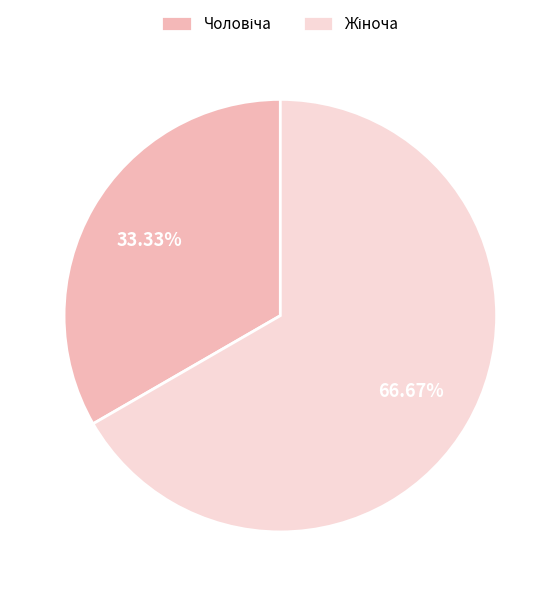

Is there a majority slice in this chart?

Yes